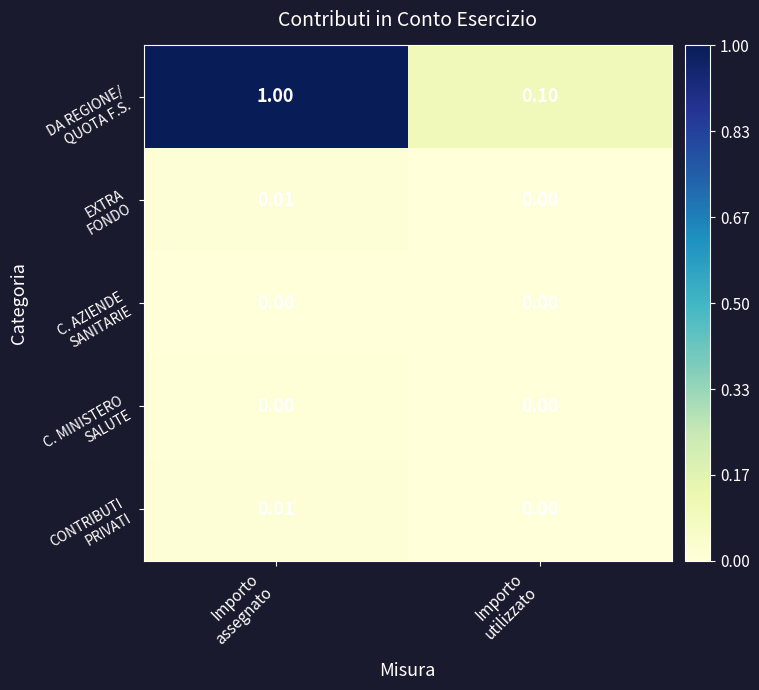

How many categories are shown in the chart?

2